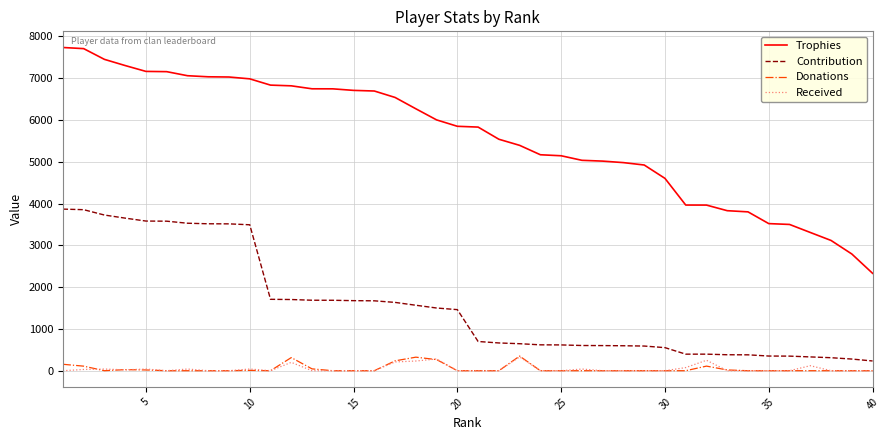

Which series has the largest range (max minus min)?

Trophies